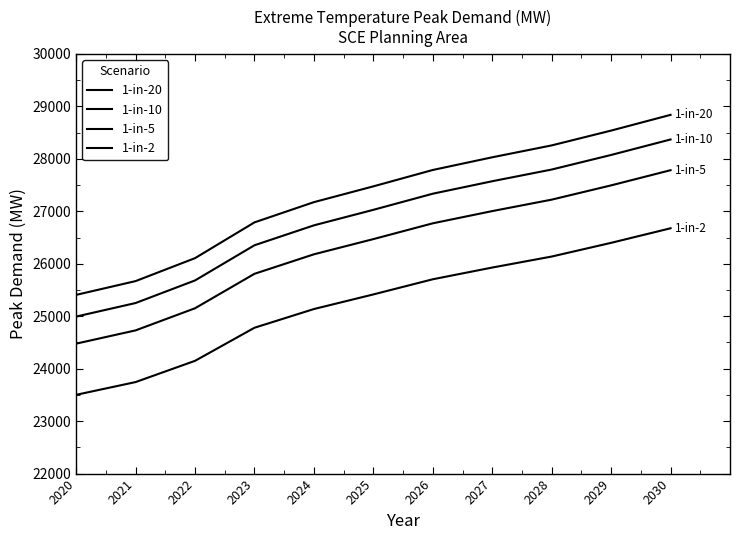

How many lines are shown in the chart?

4